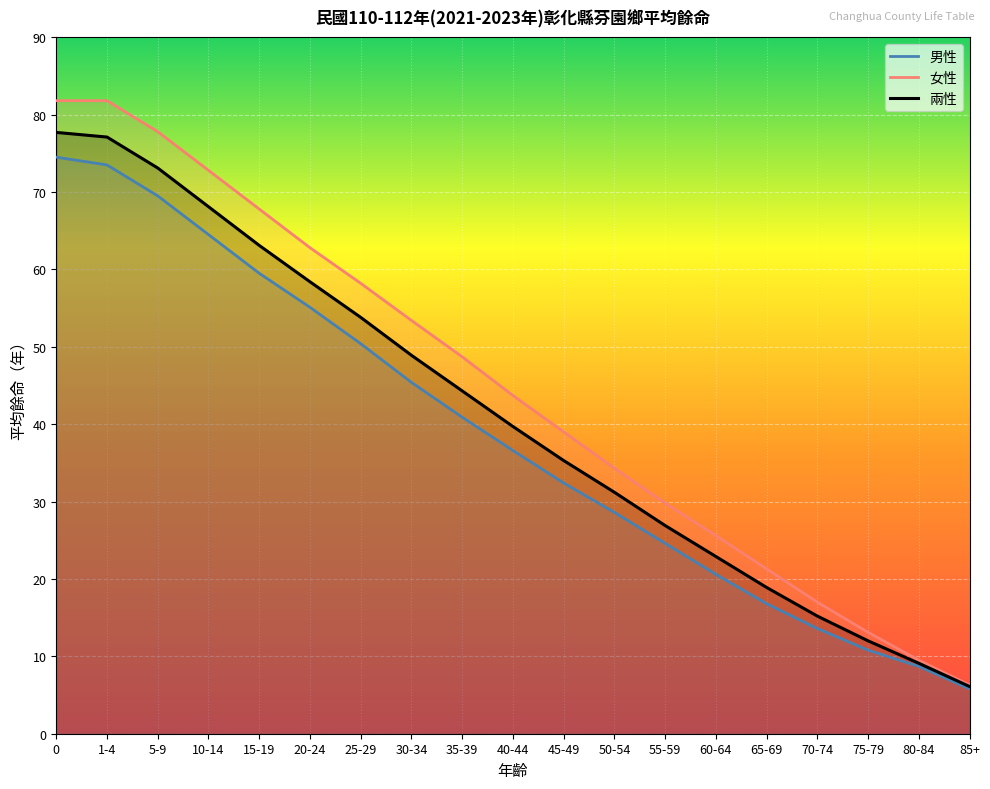

The 男性 series shows 47.8 at 40-44. True or false?

False